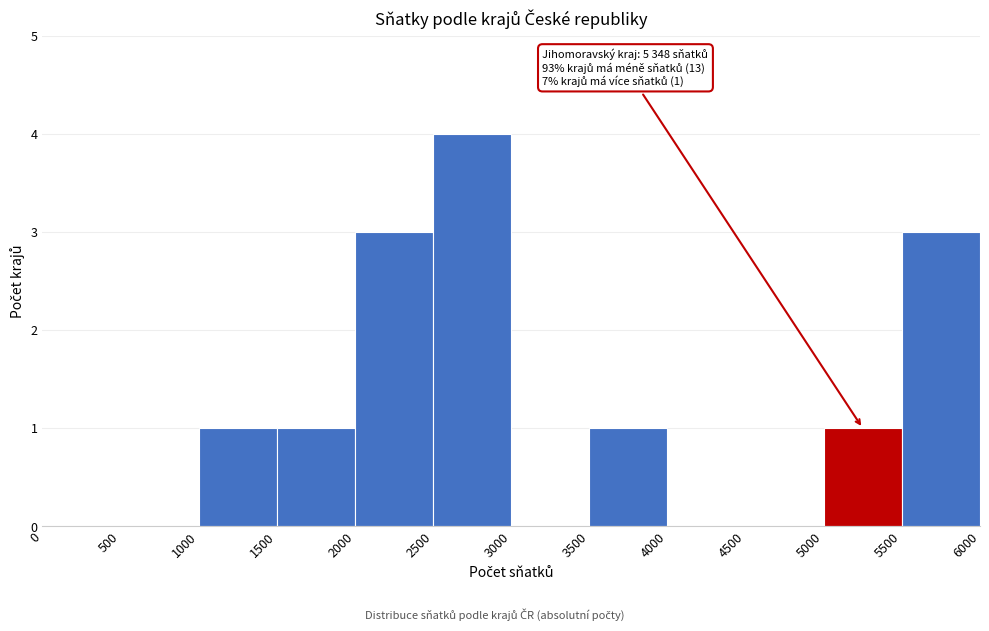

Which range on the x-axis has the tallest bar?

2500 to 3000